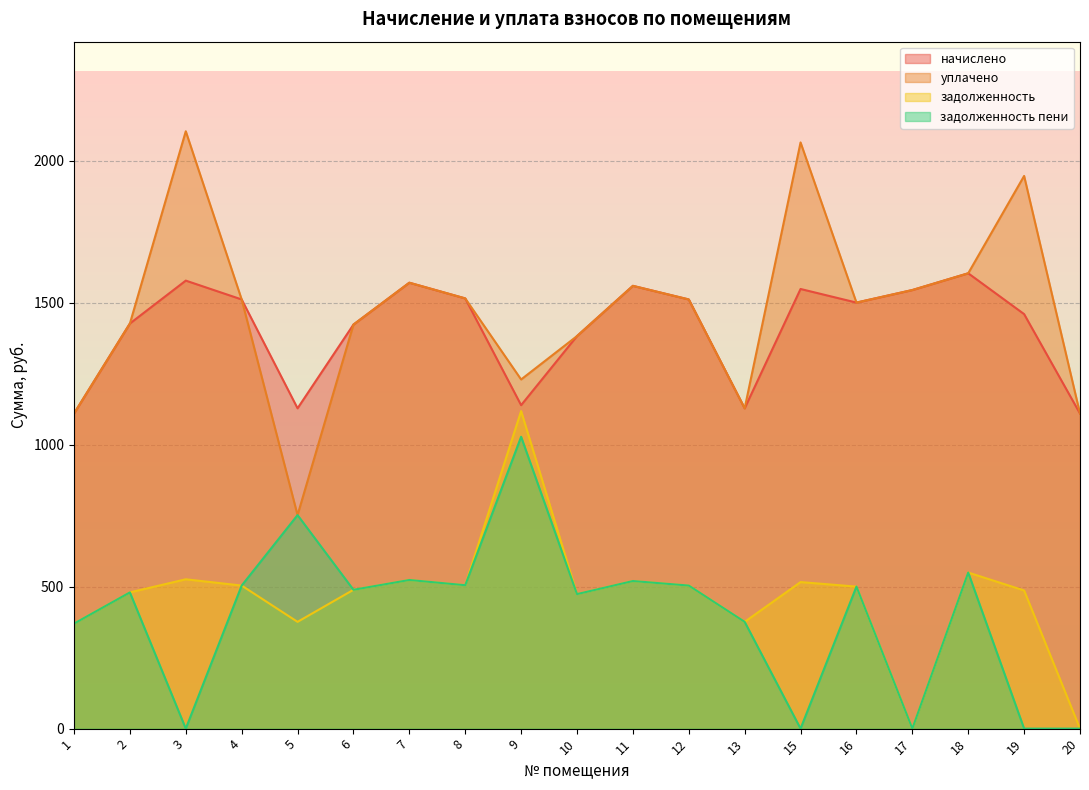

What is the difference between the highest and lowest values at 6?

934.2